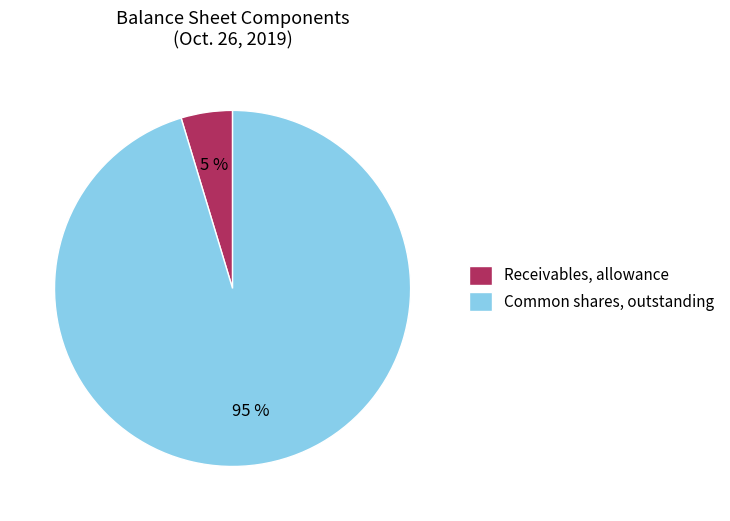

Which has a higher value, Receivables, allowance or Common shares, outstanding?

Common shares, outstanding